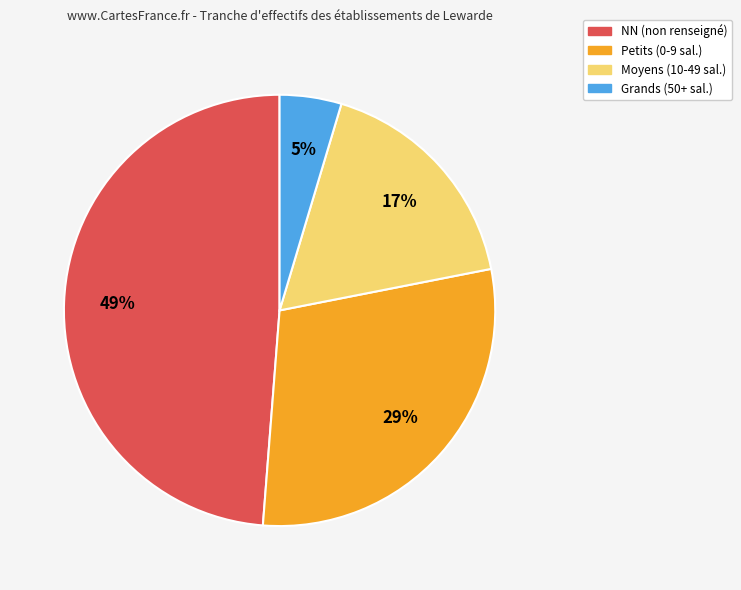

Is there a majority slice in this chart?

No